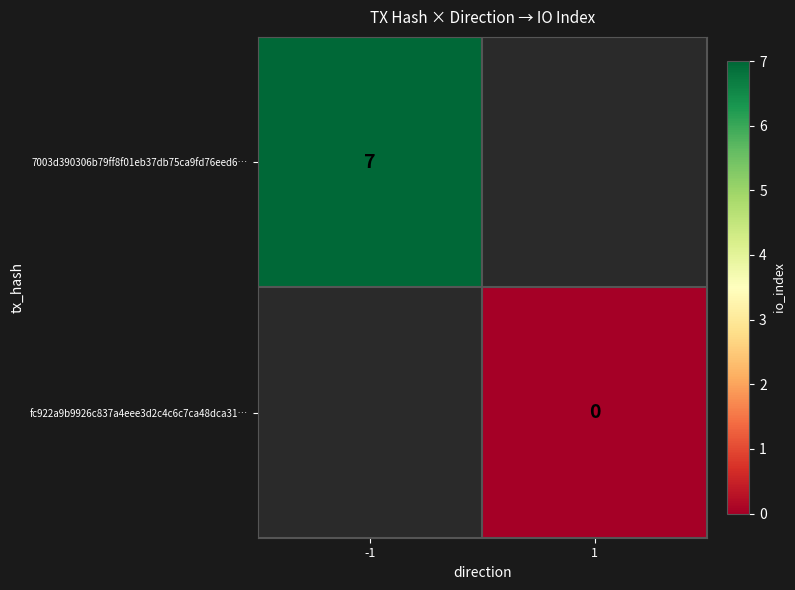

The value of 7003d390306b79ff8f01eb37db75ca9fd76eed6… at -1 is 3. True or false?

False